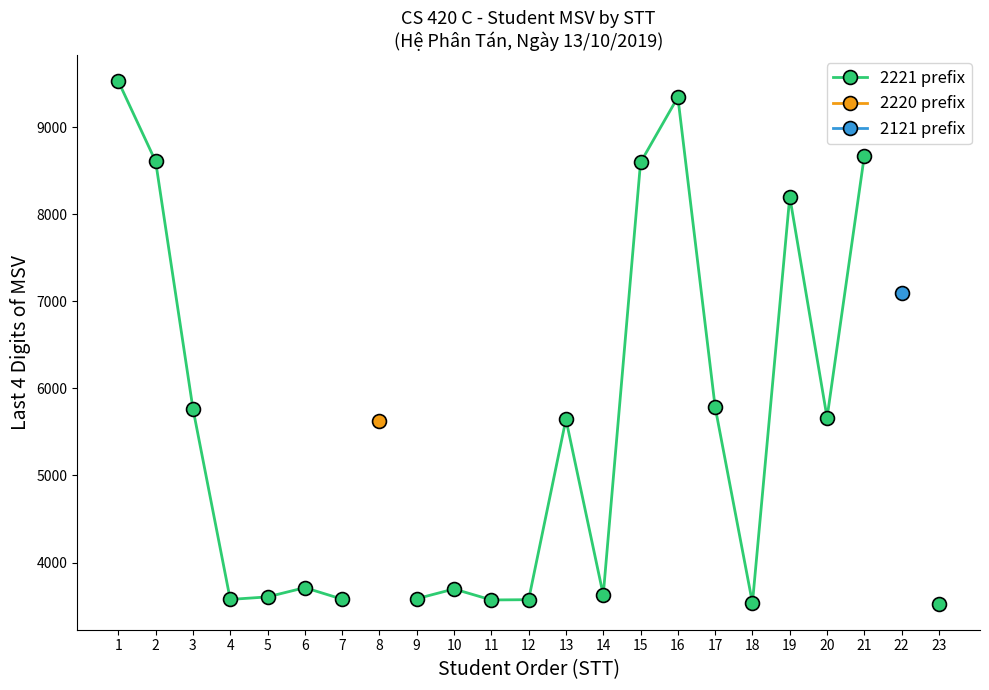

Count the number of data series in this chart.

3